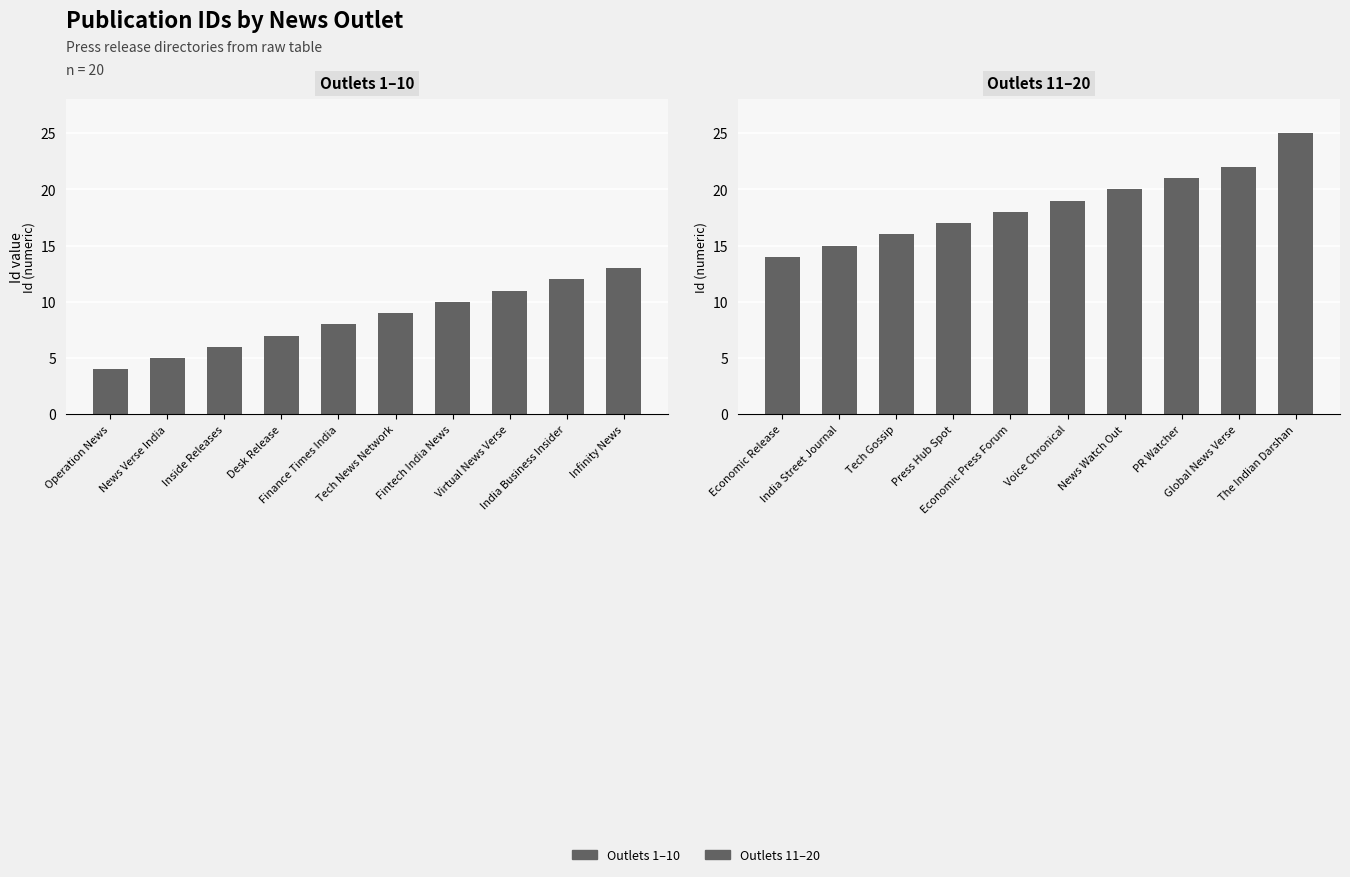

Which series has the largest range (max minus min)?

Outlets 11–20